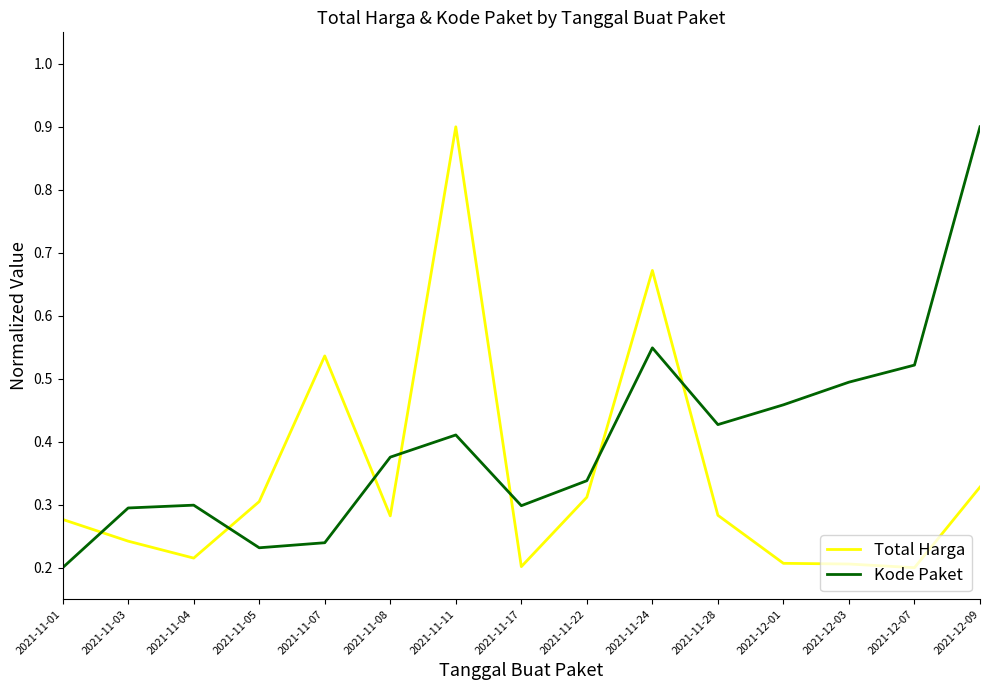

Which category has the lowest value in the Kode Paket series?

2021-11-01